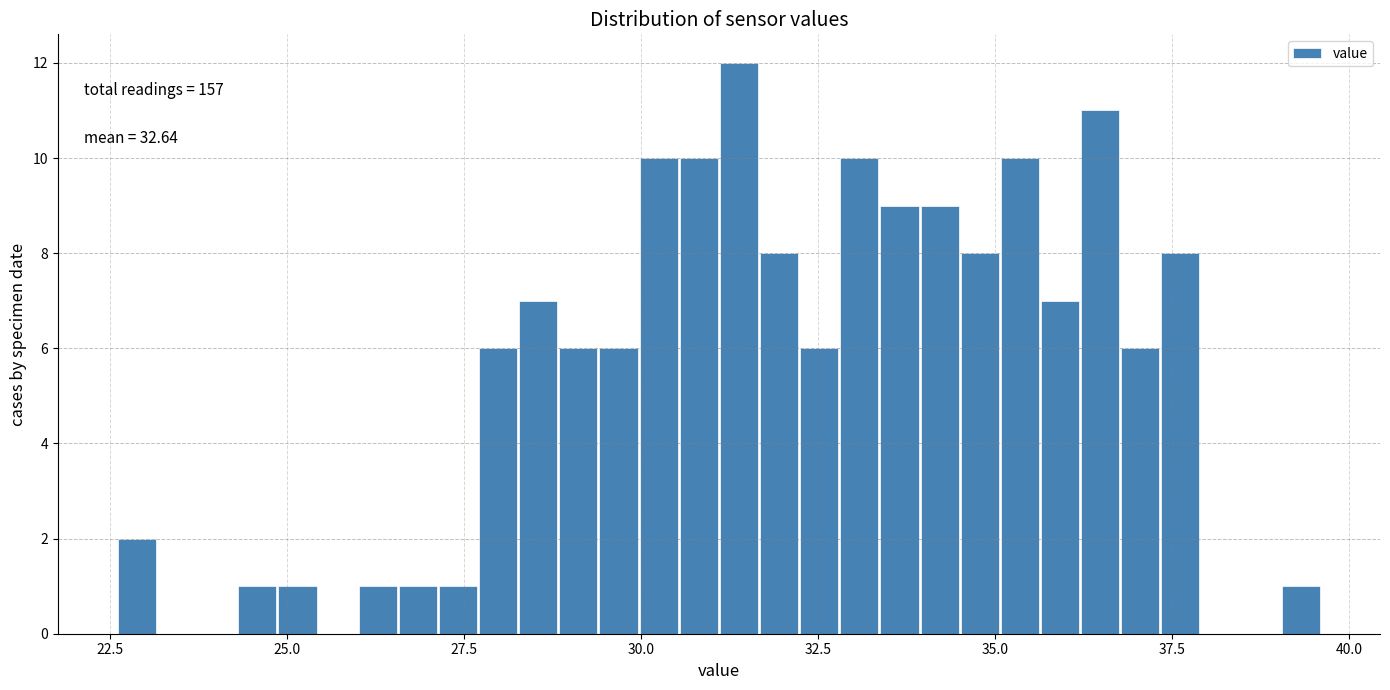

Read against the x-axis, roughly where is the centre of the tallest bar?

31.5